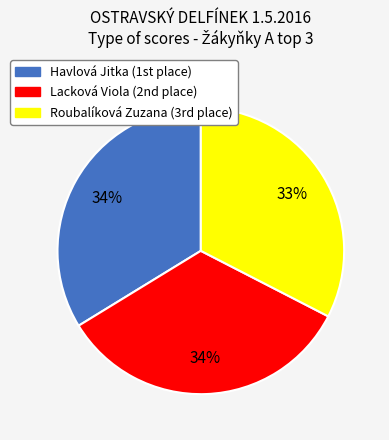

To the nearest percent, what is the difference between the largest and smallest slice percentages?

1%